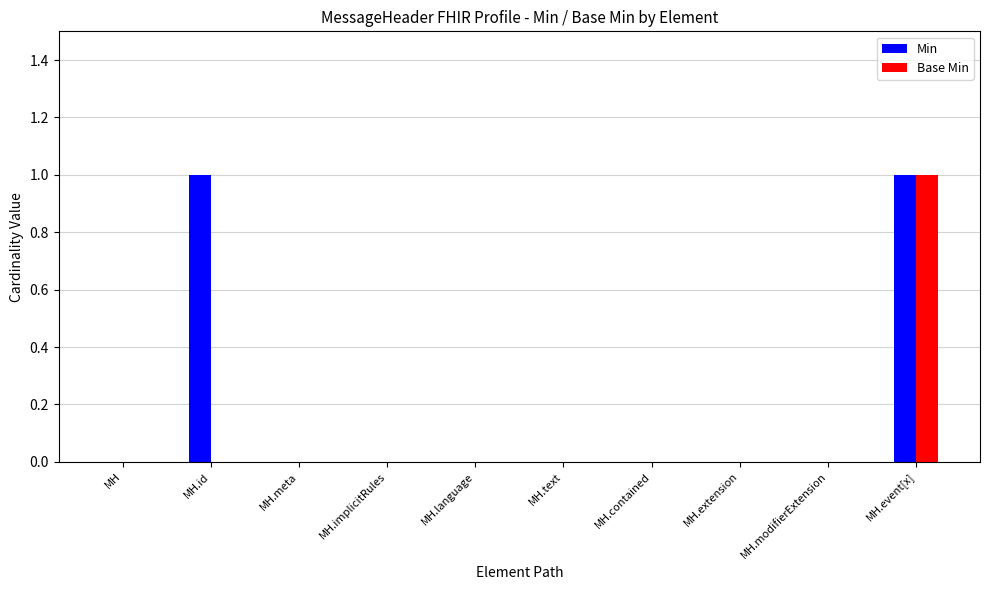

The Min series shows 1 at MH.event[x]. True or false?

True